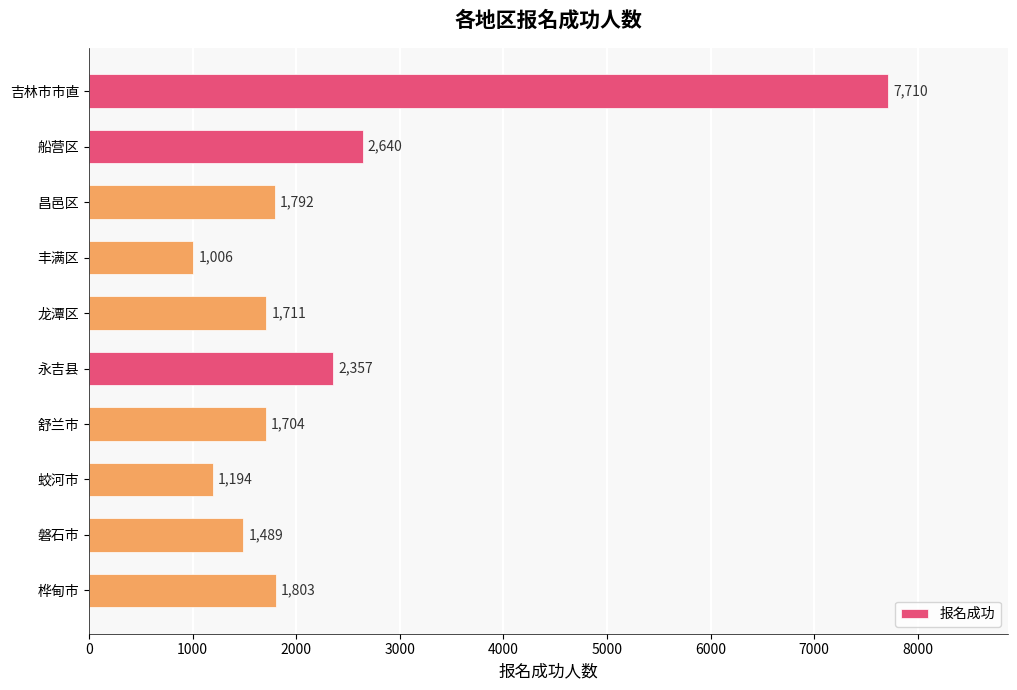

What is the average value?

2341